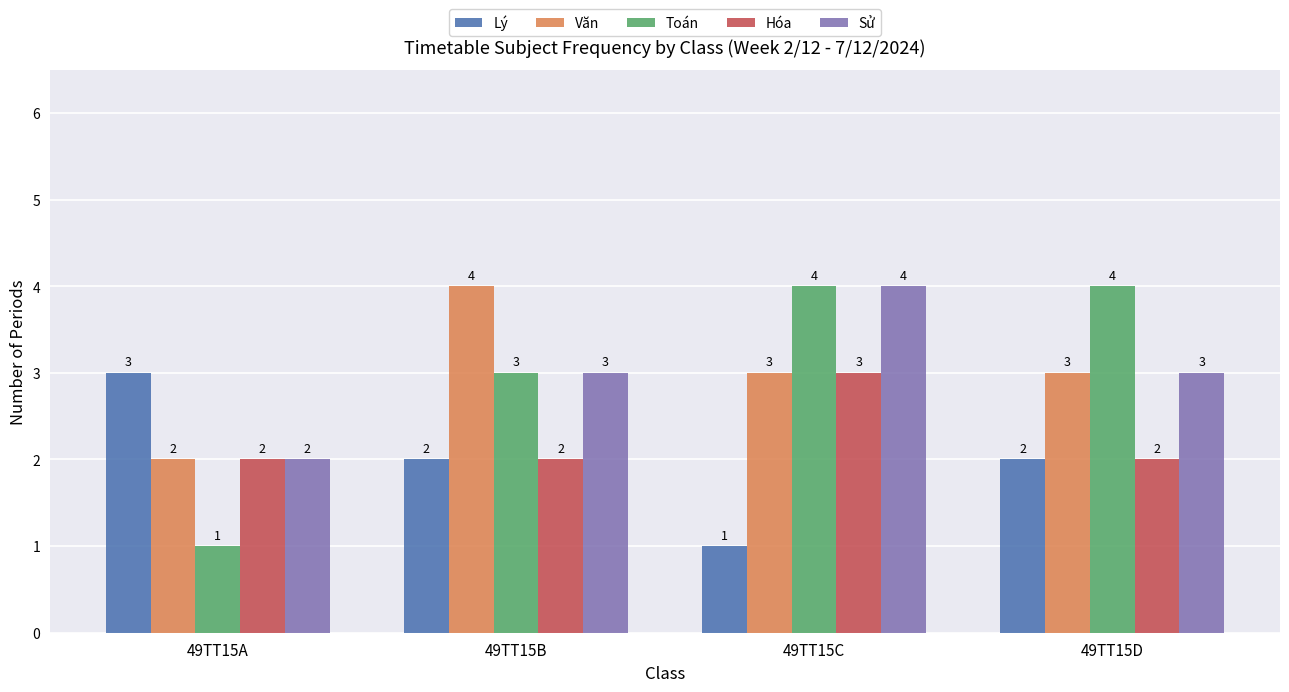

Reading left to right, list all the values displayed in this chart.

Lý: 3	2	1	2
Văn: 2	4	3	3
Toán: 1	3	4	4
Hóa: 2	2	3	2
Sử: 2	3	4	3